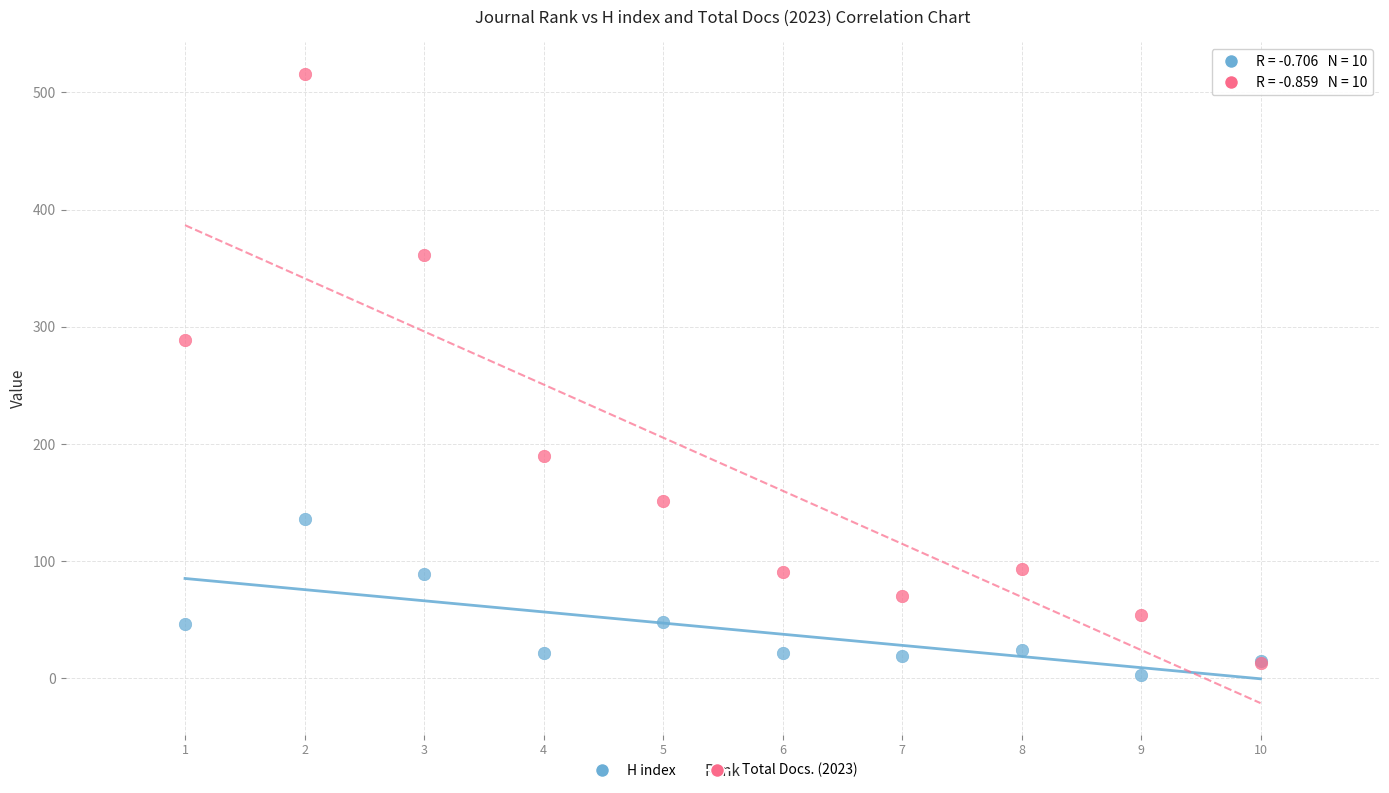

What are all the series names shown in the legend?

H index, Total Docs. (2023)